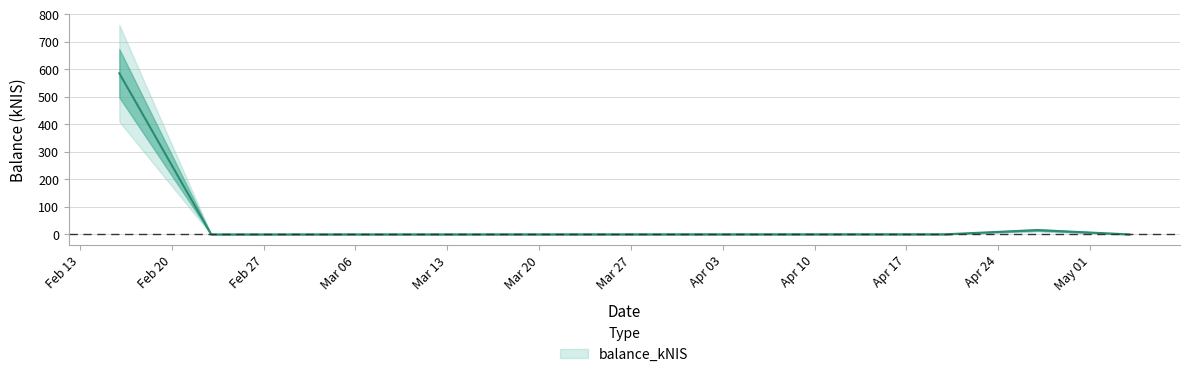

At which label is the value closest to 293?

2023-04-27